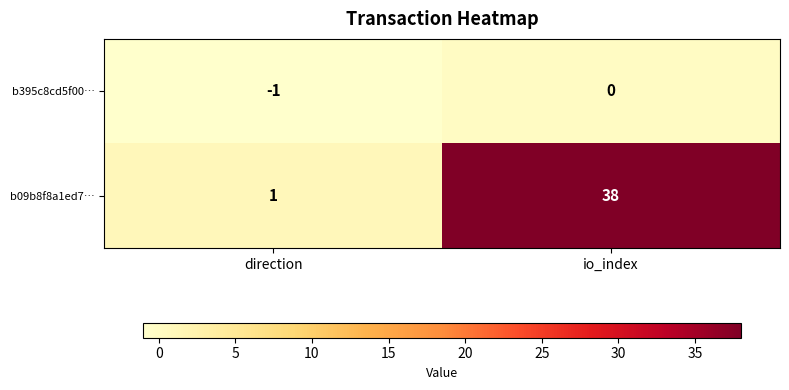

What is the difference between the maximum and minimum values in the b09b8f8a1ed7… series?

37